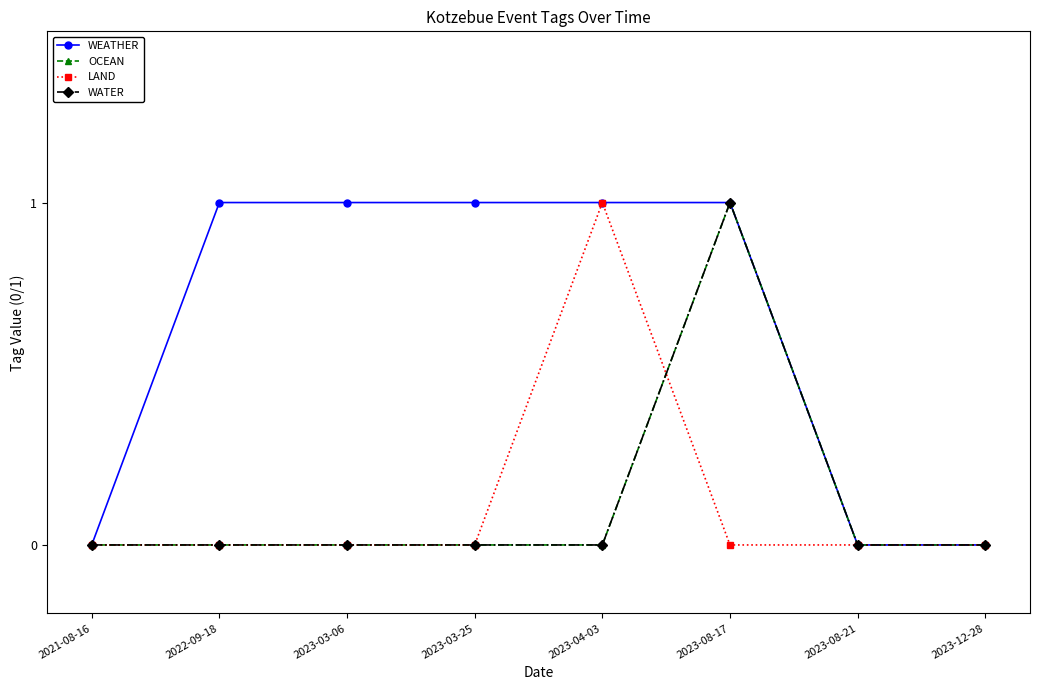

True or false: WEATHER and OCEAN cross at least once.

False